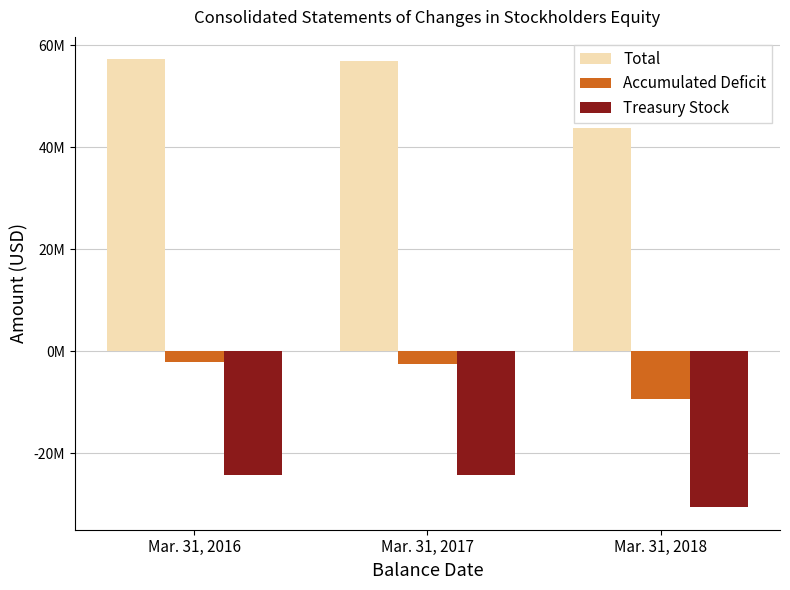

Rank the series by their average value, from highest to lowest.

Total, Accumulated Deficit, Treasury Stock